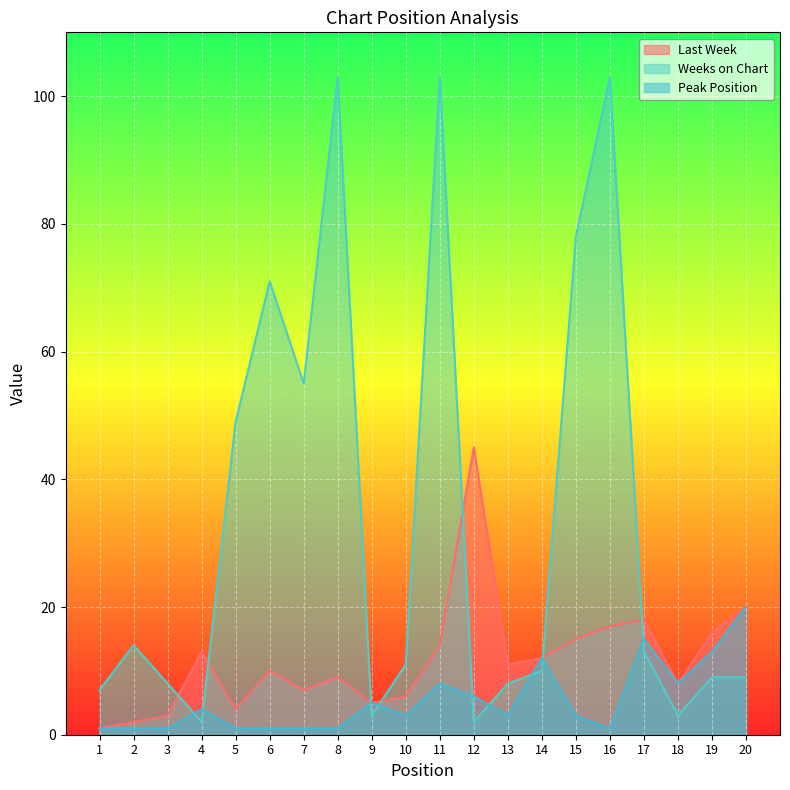

True or false: Last Week has more than 1 points higher than both neighbors.

True